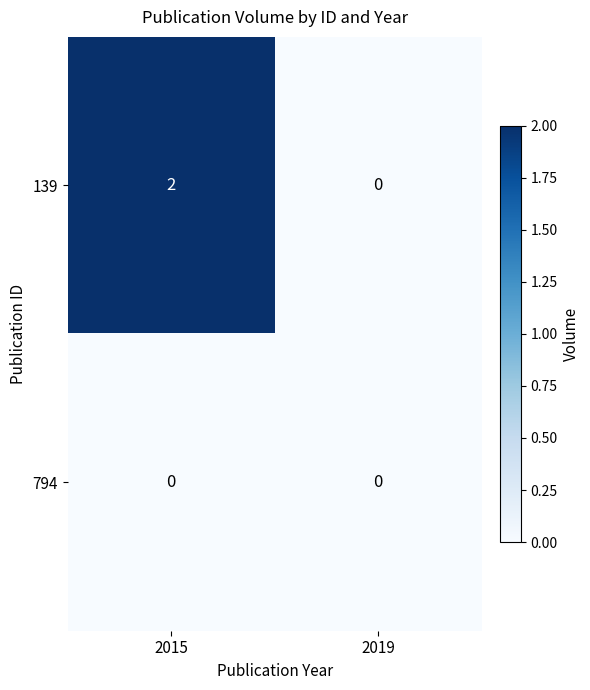

List the series in order of their overall mean, highest first.

139, 794